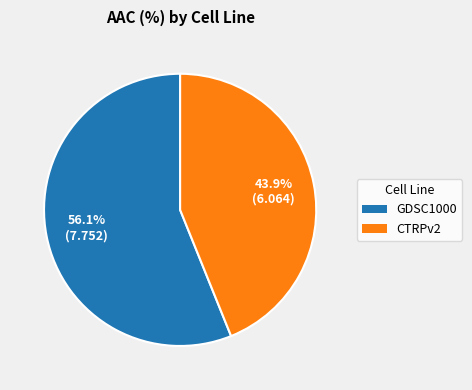

To the nearest percent, what portion does CTRPv2 represent?

44%